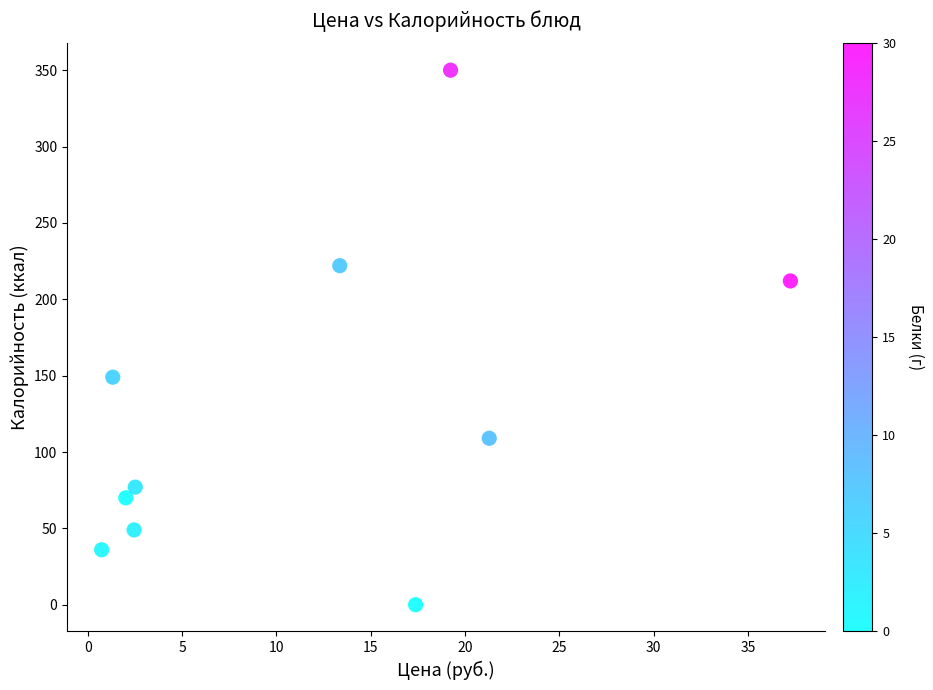

What Y value in the scatter plot is closest to 175?

149